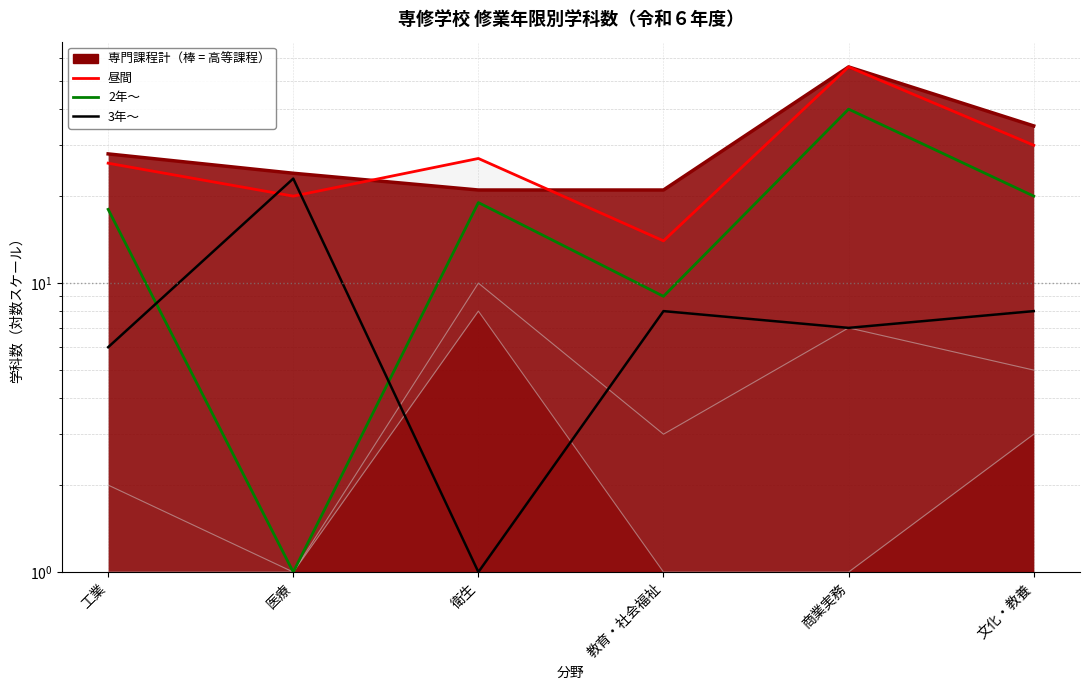

Rank the series by their average value, from highest to lowest.

昼間, 2年～, 3年～